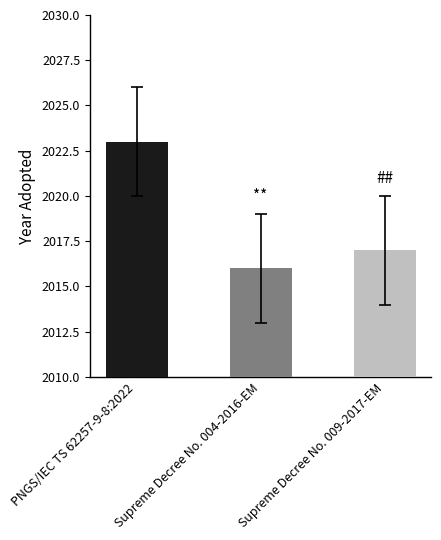

What position from the left is Supreme Decree No. 004-2016-EM?

2